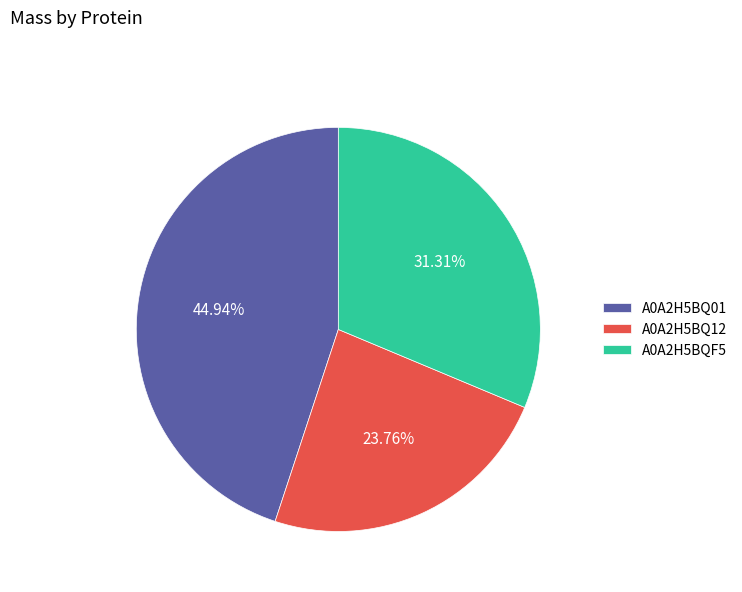

To the nearest percent, what is the difference between the A0A2H5BQ12 and A0A2H5BQF5 slice percentages?

8%